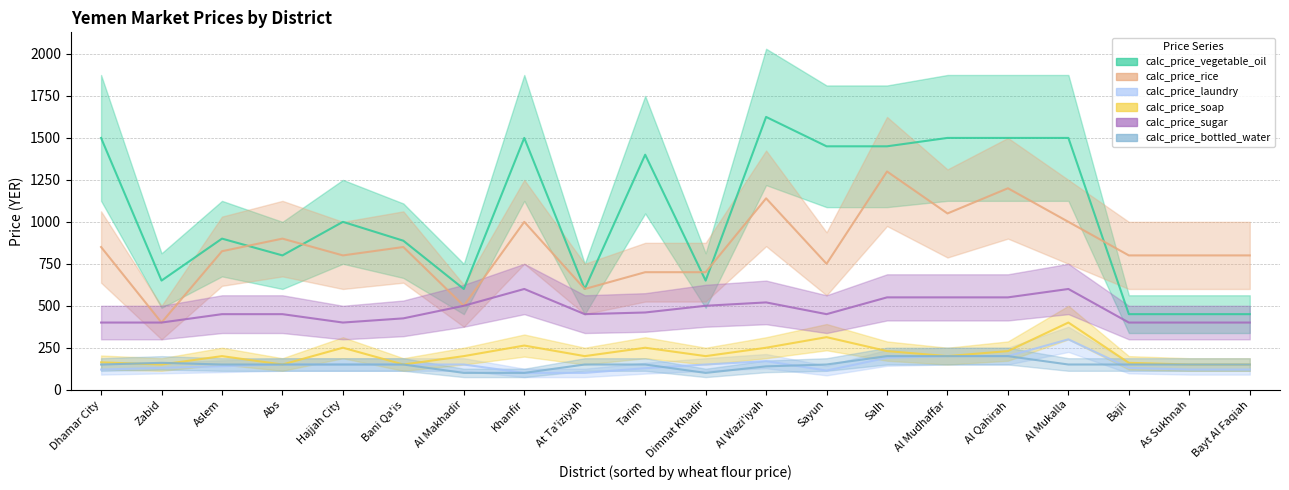

True or false: calc_price_rice has more than 1 interior local peaks.

True